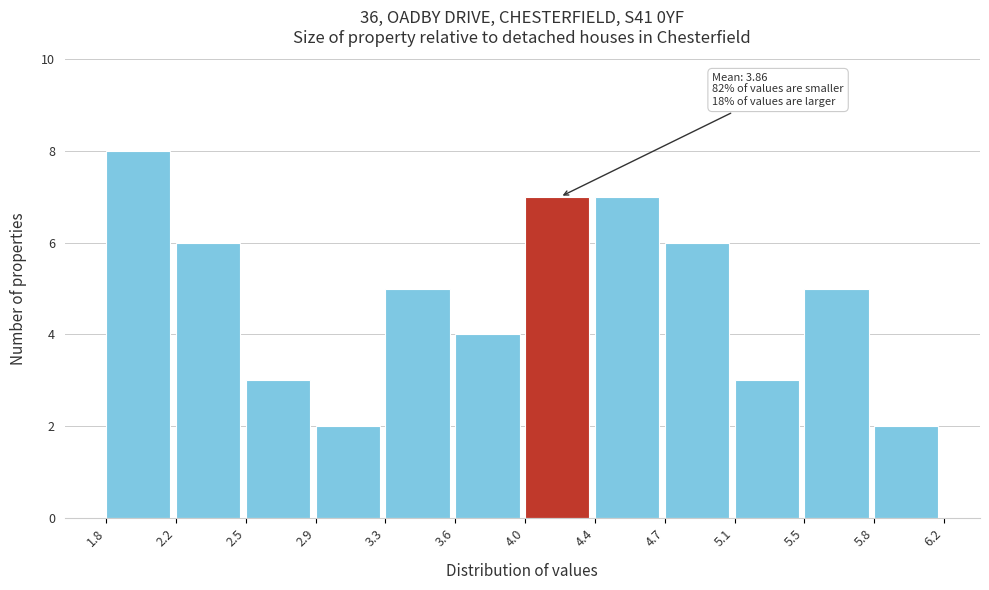

Which range on the x-axis has the tallest bar?

1.8 to 2.2